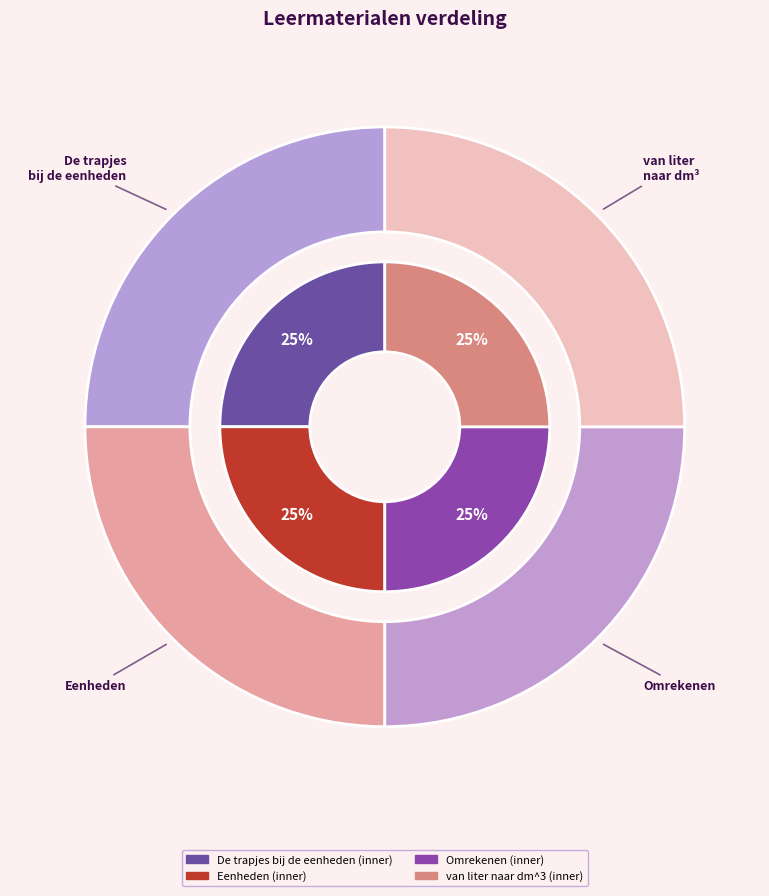

What percentage is the De trapjes bij de eenheden slice, to the nearest percent?

25%